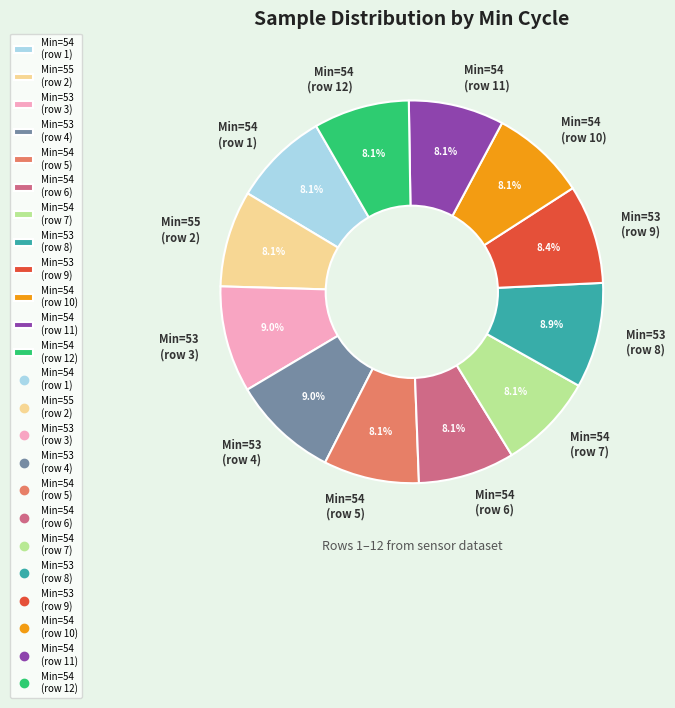

How much of the chart is everything except Min=54 (row 10)?

91.9%